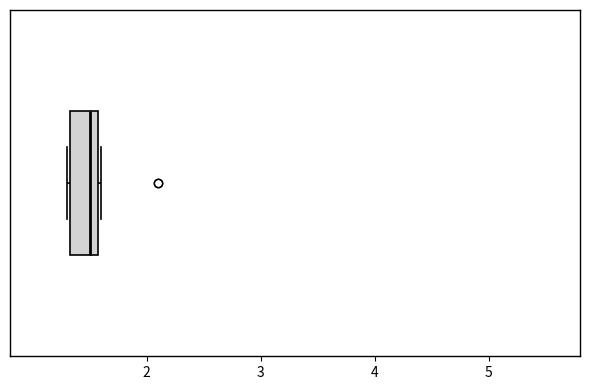

Transcribe this box plot: give where the median line is, the range the box spans, and where the two whiskers end, as read against the x-axis. The values are not printed on the chart, so give them approximately, as read against the axis.

median 1.5, box 1.3 to 1.6, whiskers 1.3 to 1.6